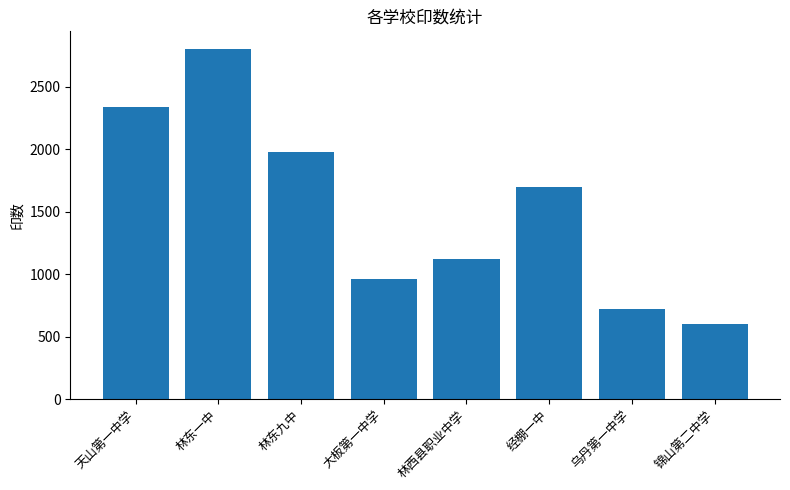

What is the difference between the maximum and minimum values?

2205